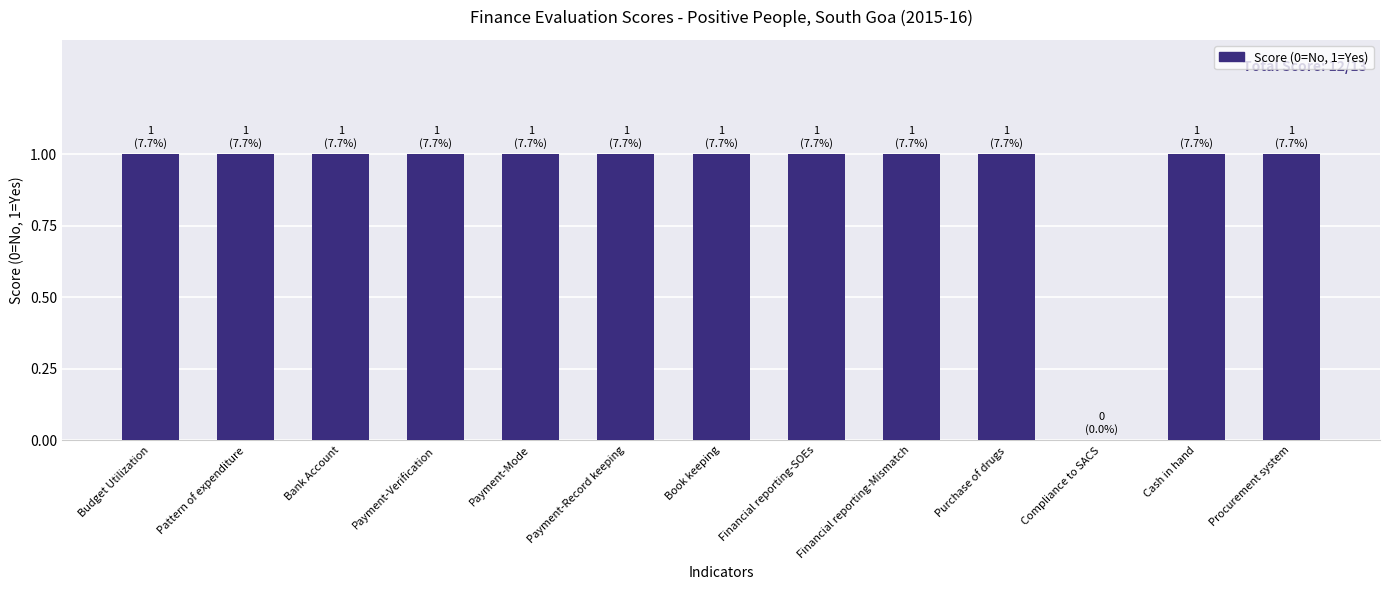

What value does the data have at Cash in hand?

1